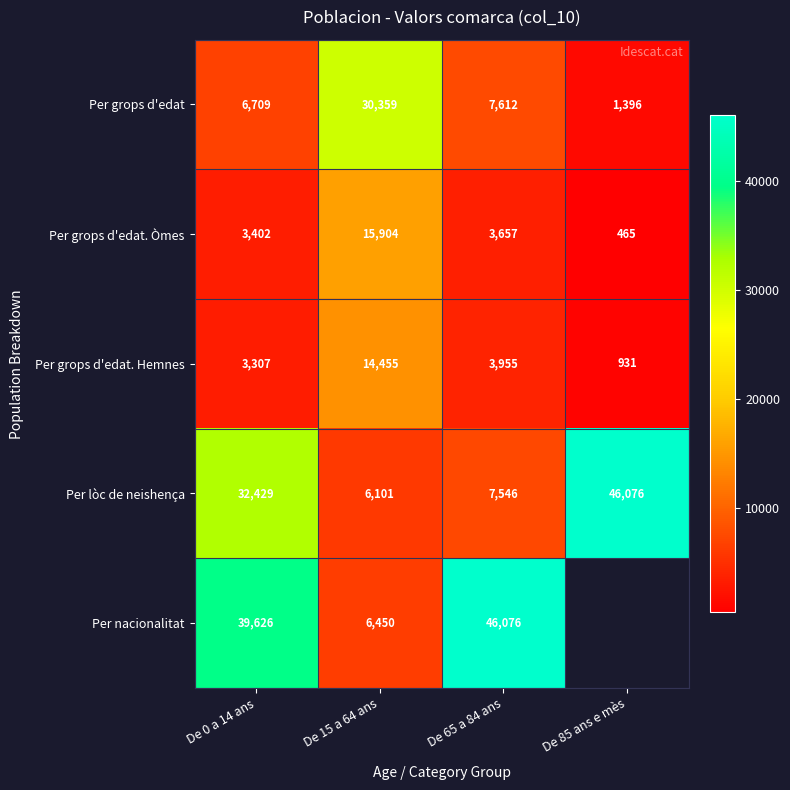

What is the sum of all Per grops d'edat. Hemnes values?

22648